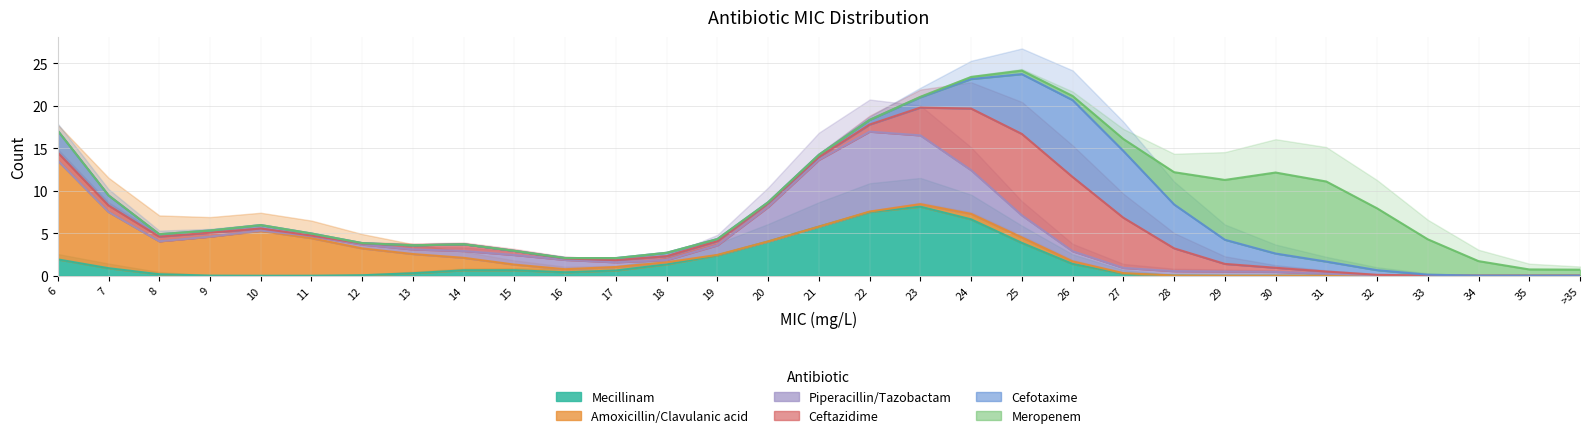

Is it true that Mecillinam equals 0.6 at 15?

True